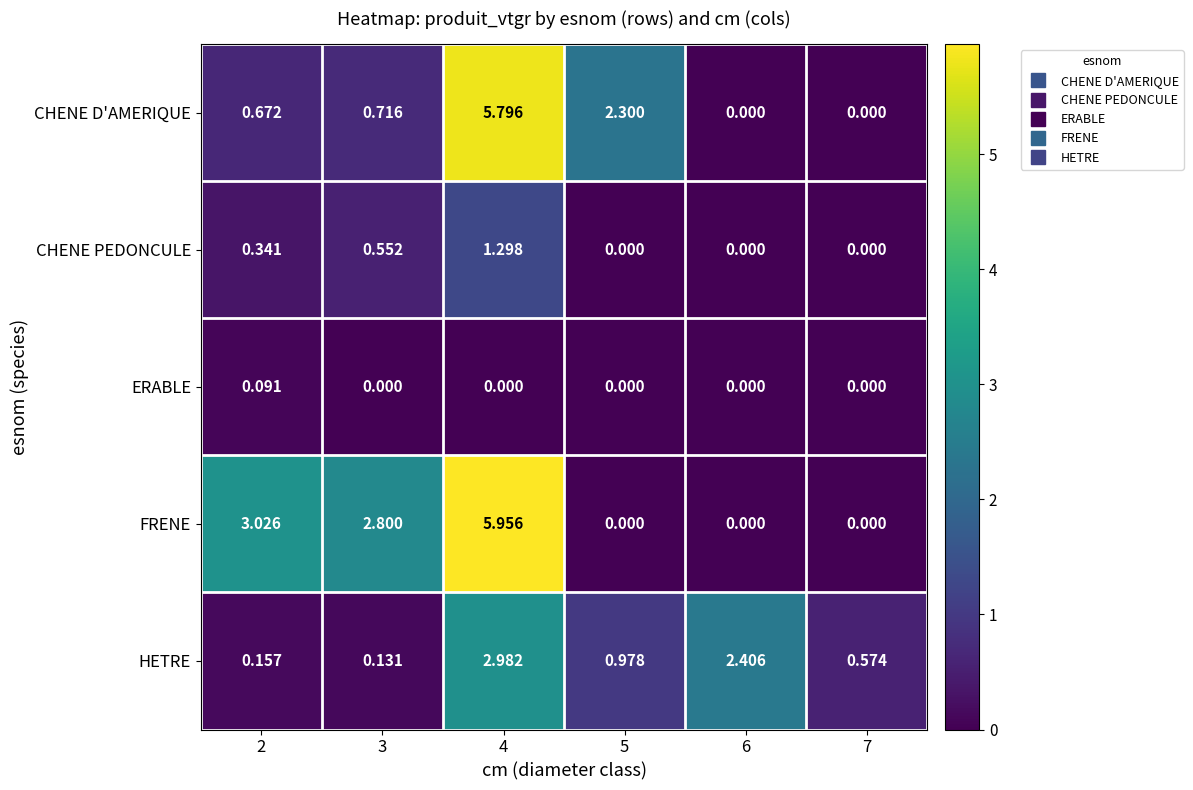

Which series has the largest total across all categories?

FRENE